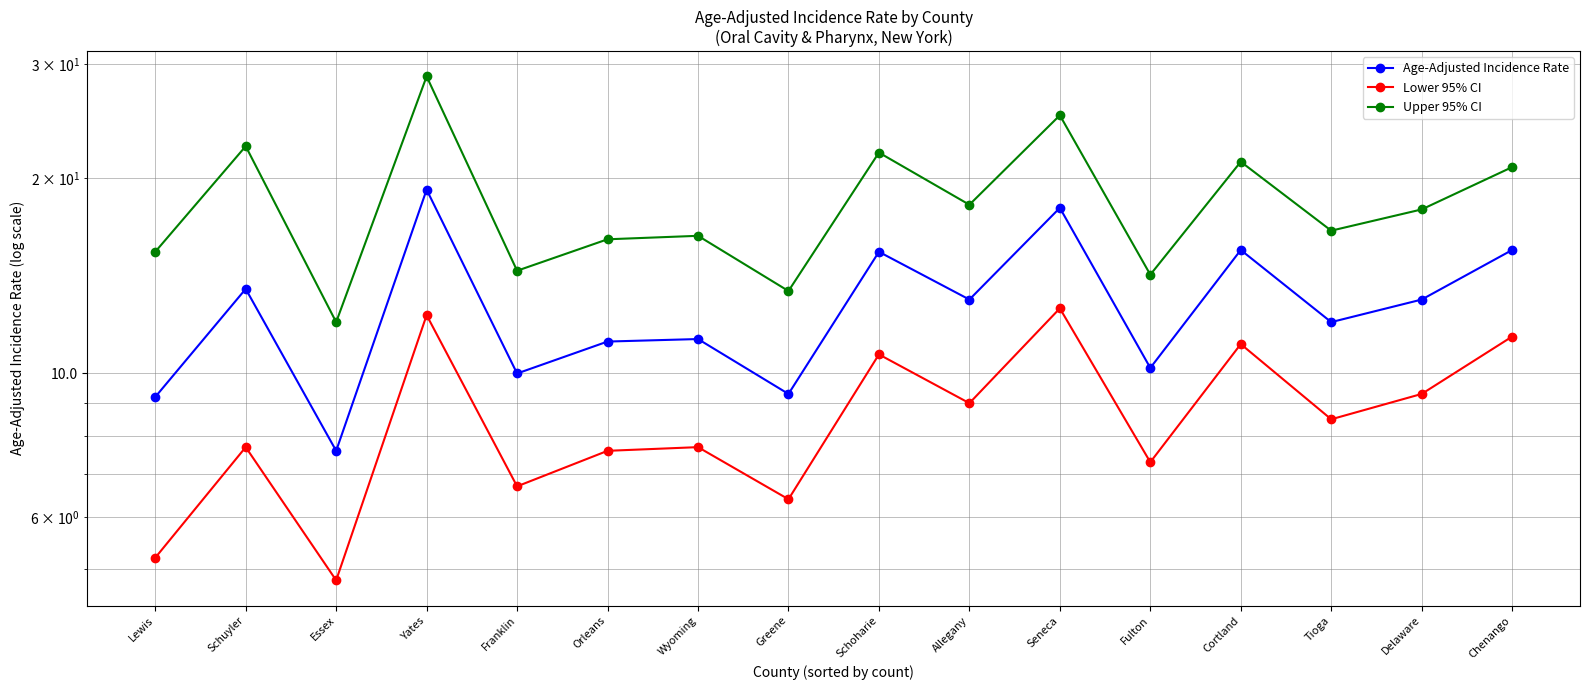

What is the label of the 14th point from the left?

Tioga